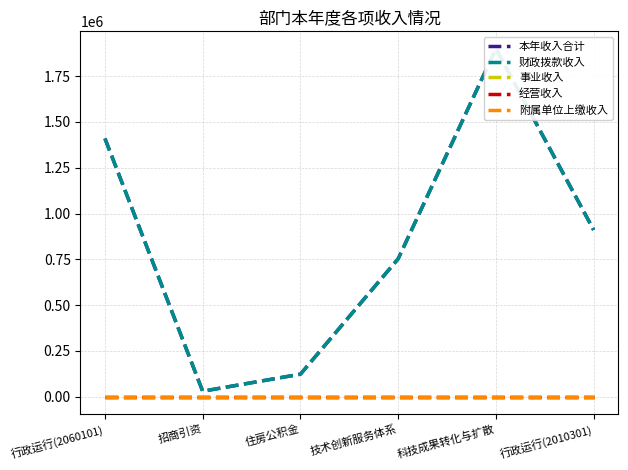

Does the chart display data point markers on the line(s)?

No